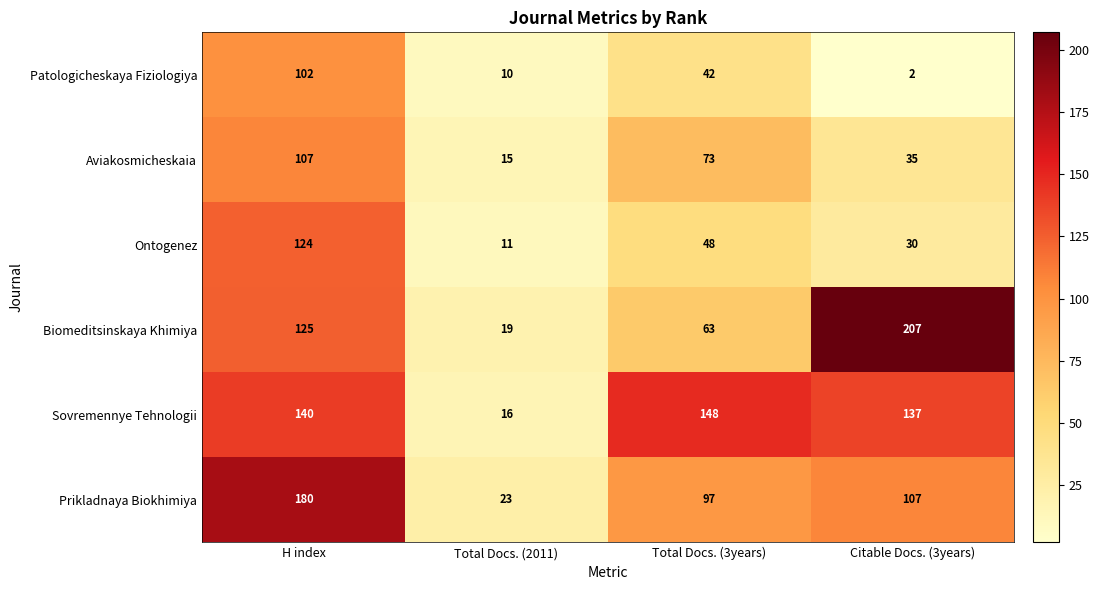

What is the difference between the maximum and minimum values in the Aviakosmicheskaia series?

92